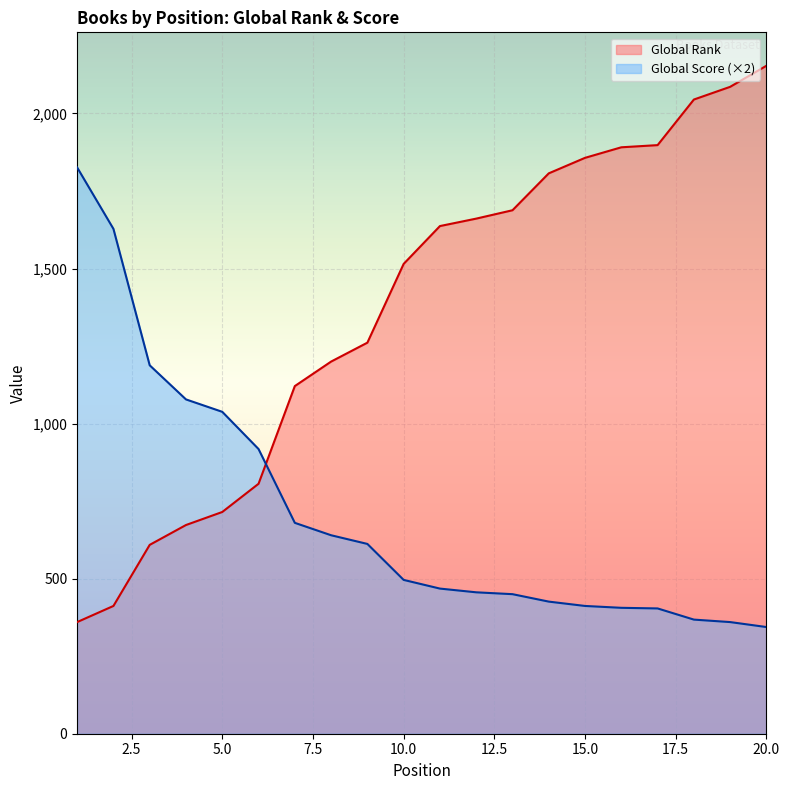

Reading right to left, transcribe all the data shown in this chart.

Global Rank: 20=2154	19=2086	18=2045	17=1898	16=1891	15=1857	14=1807	13=1688	12=1661	11=1637	10=1515	9=1261	8=1200	7=1121	6=806	5=715	4=673	3=609	2=412	1=360
Global Score: 20=344	19=360	18=368	17=404	16=406	15=412	14=426	13=450	12=456	11=468	10=496	9=612	8=640	7=680	6=918	5=1038	4=1078	3=1188	2=1628	1=1826